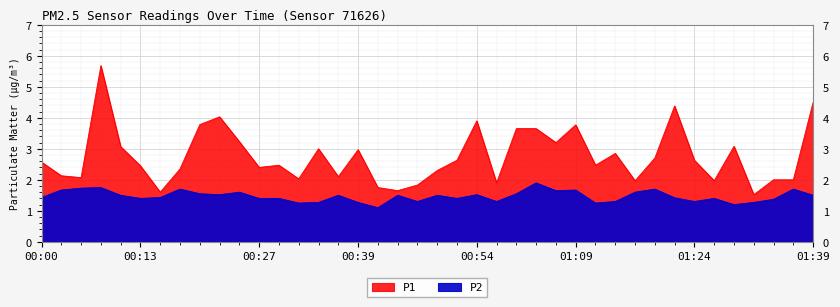

What is the difference between the highest and lowest values at 00:15?

0.2